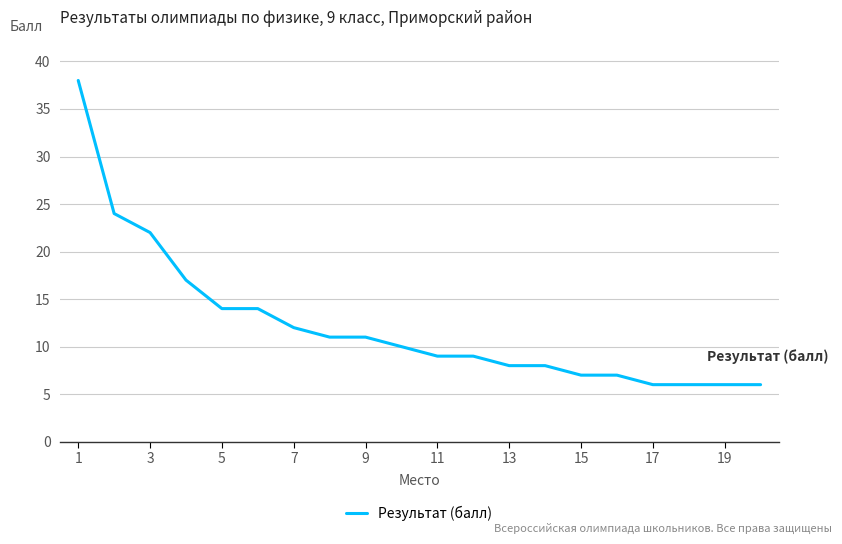

What is the smallest value displayed?

6